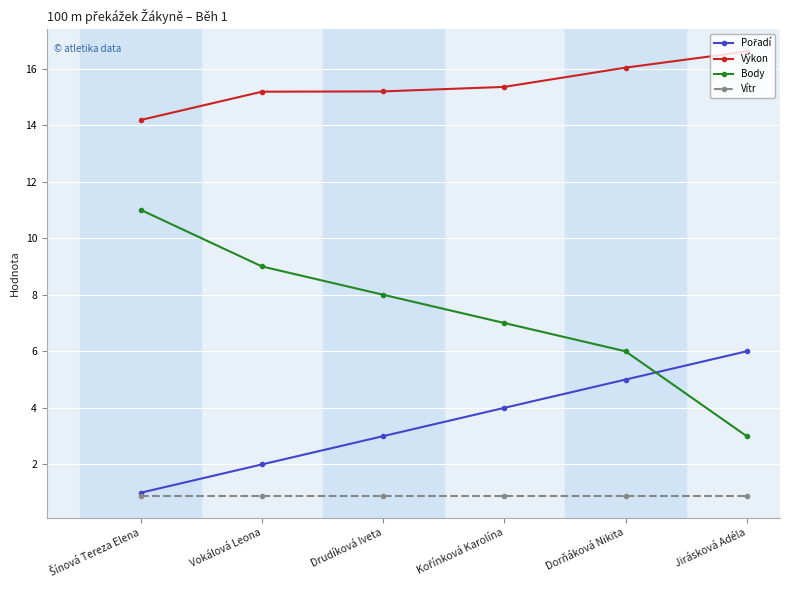

Which series has the widest spread of values?

Body